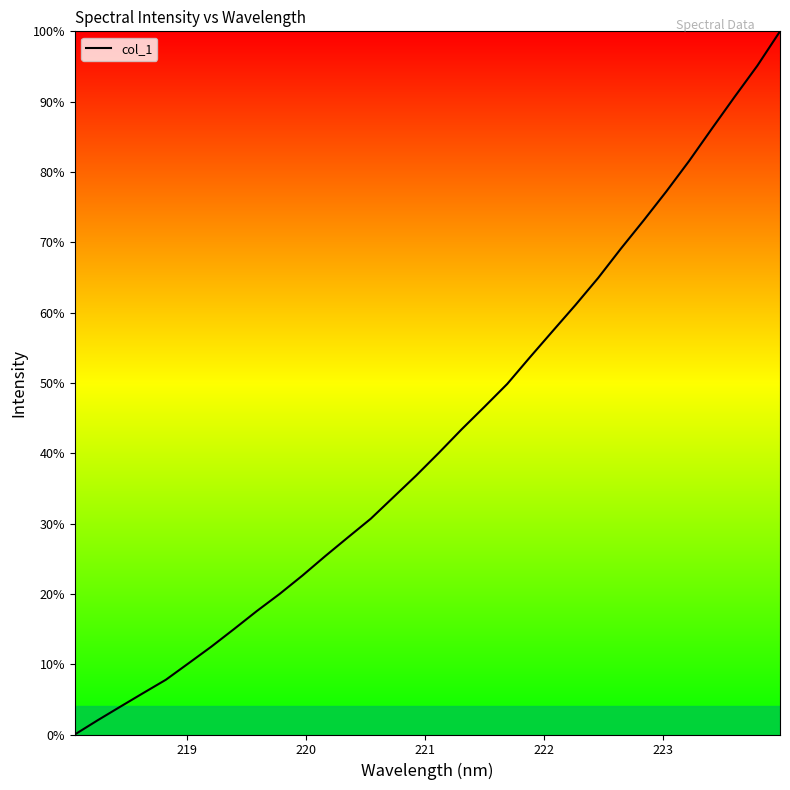

How many lines are shown in the chart?

1